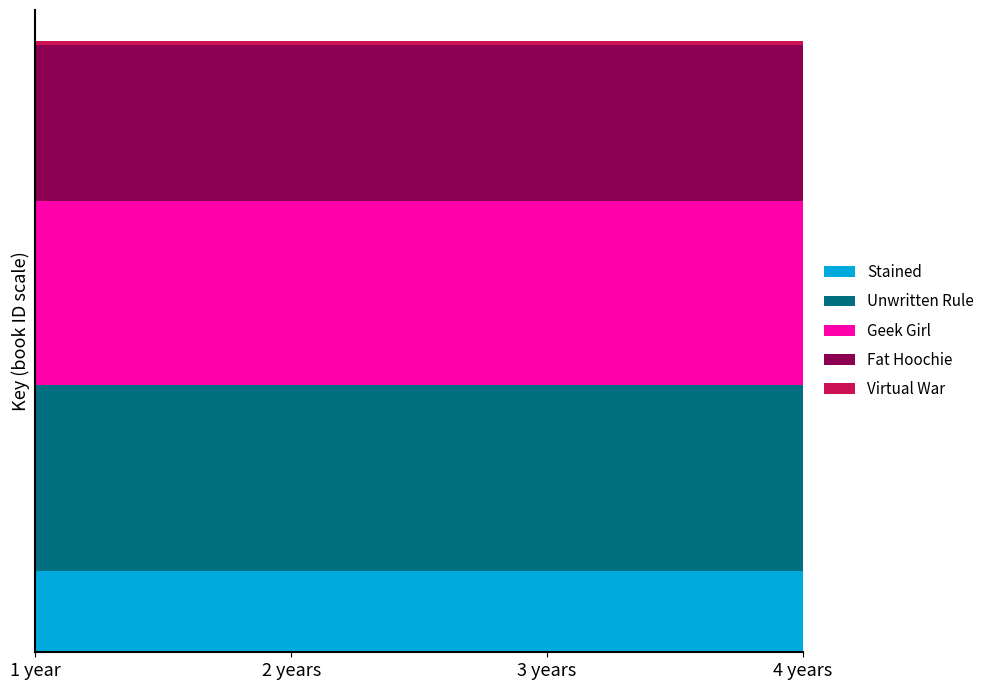

Reading left to right, list all the values displayed in this chart.

Stained: 1=21443122	2=21443122	3=21443122	4=21443122
Unwritten Rule: 1=49220415	2=49220415	3=49220415	4=49220415
Geek Girl: 1=48828636	2=48828636	3=48828636	4=48828636
Fat Hoochie: 1=41396862	2=41396862	3=41396862	4=41396862
Virtual War: 1=1074032	2=1074032	3=1074032	4=1074032